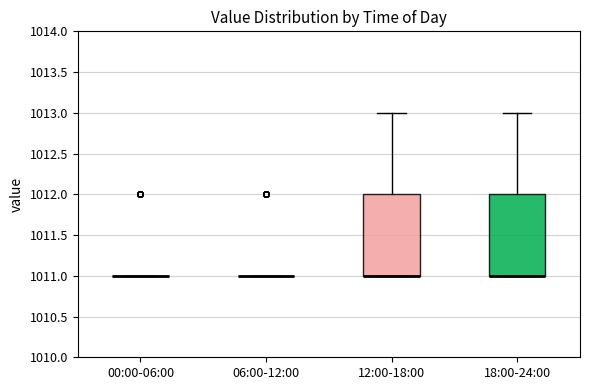

Reading left to right, transcribe this box plot: for each box, give where its median line is, the range the box spans, and where its two whiskers end, as read against the y-axis. The values are not printed on the chart, so give them approximately, as read against the axis.

00:00-06:00: box collapsed to a line at 1011, whiskers 1011 to 1011
06:00-12:00: box collapsed to a line at 1011, whiskers 1011 to 1011
12:00-18:00: median 1011 (drawn on the box's lower edge), box 1011 to 1012, whiskers 1011 to 1013
18:00-24:00: median 1011 (drawn on the box's lower edge), box 1011 to 1012, whiskers 1011 to 1013